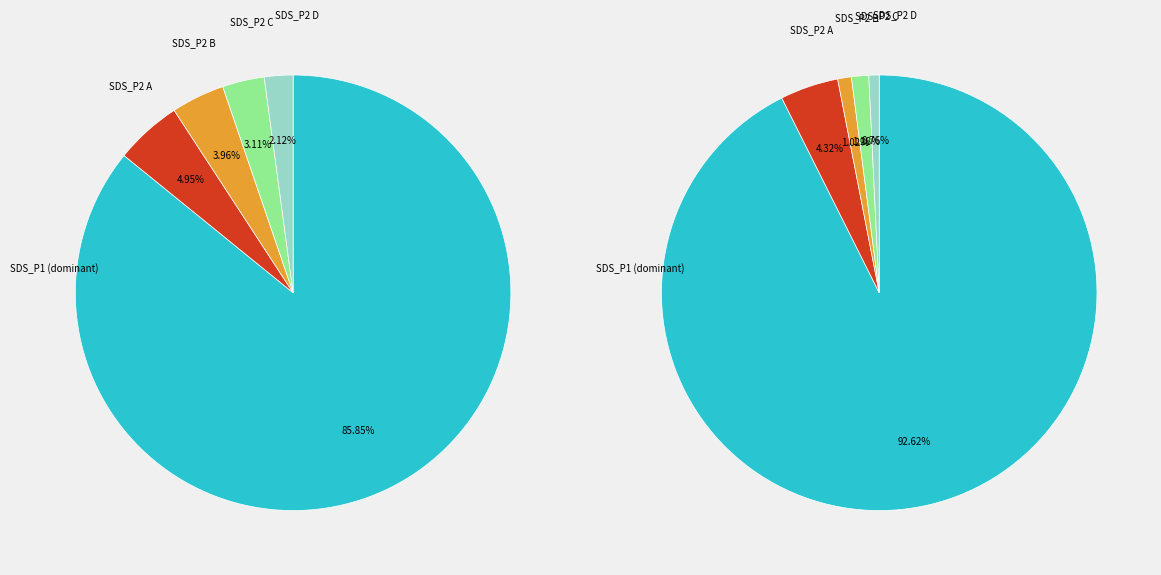

Is 12 the majority of the pie?

No